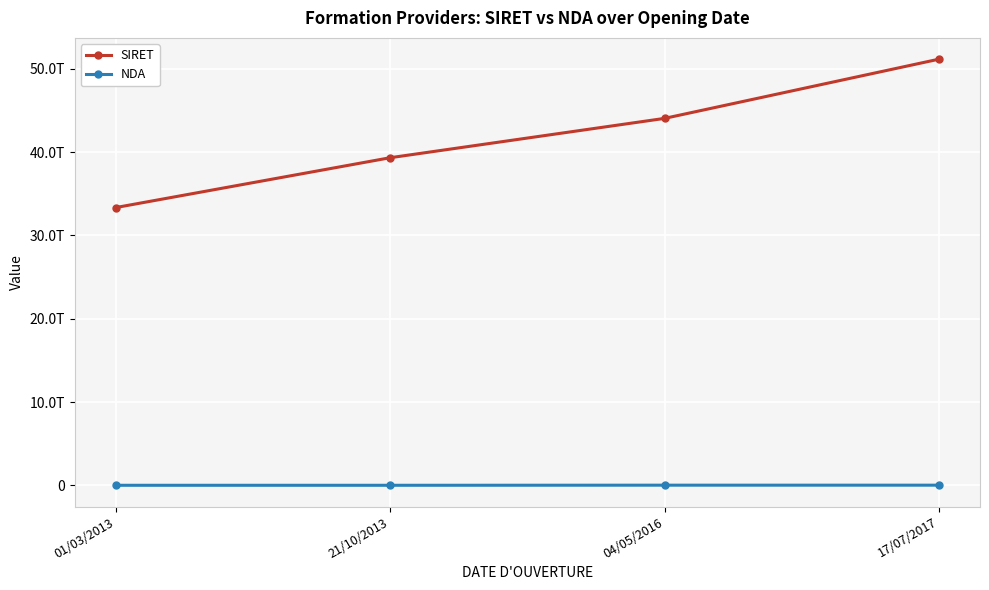

Rank the series at 21/10/2013 from highest to lowest value.

SIRET, NDA